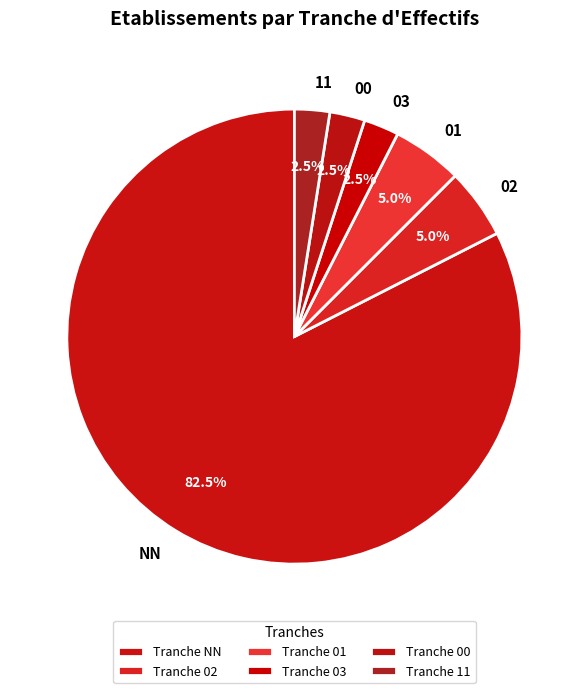

Approximately how many times larger is the value at 01 compared to 02?

1.0